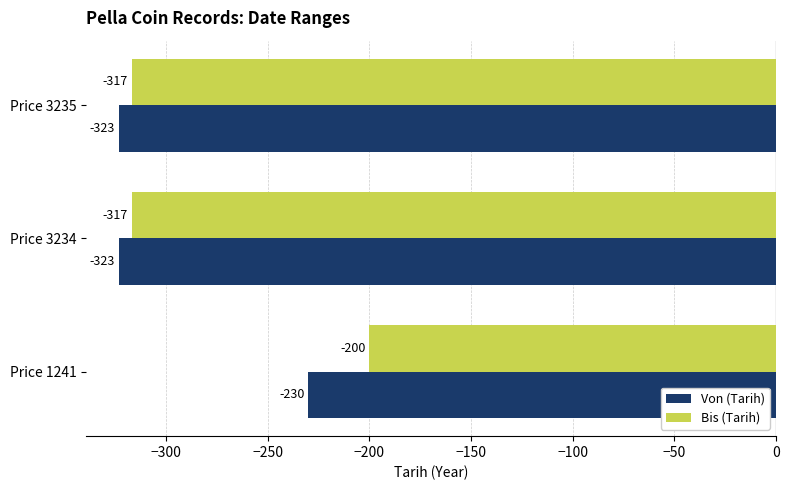

Which category has the highest value across all series?

Price 1241